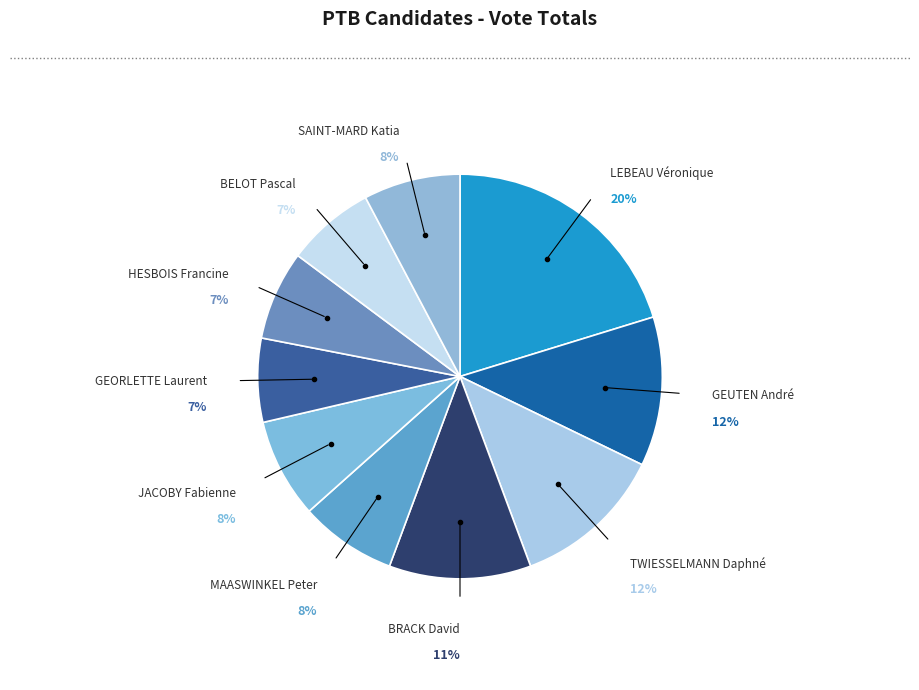

How many slices are in this pie chart?

10